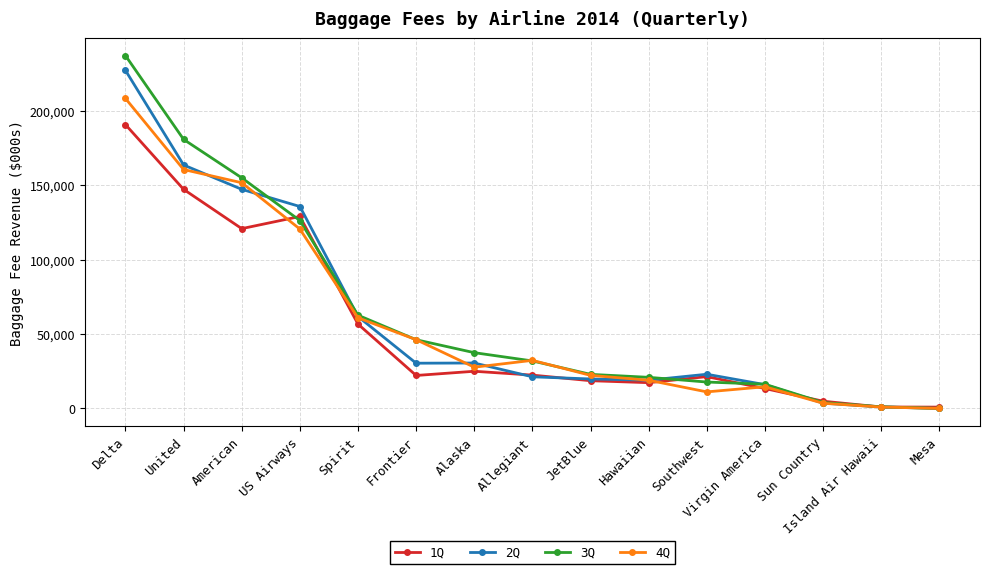

Which series has the largest range (max minus min)?

3Q